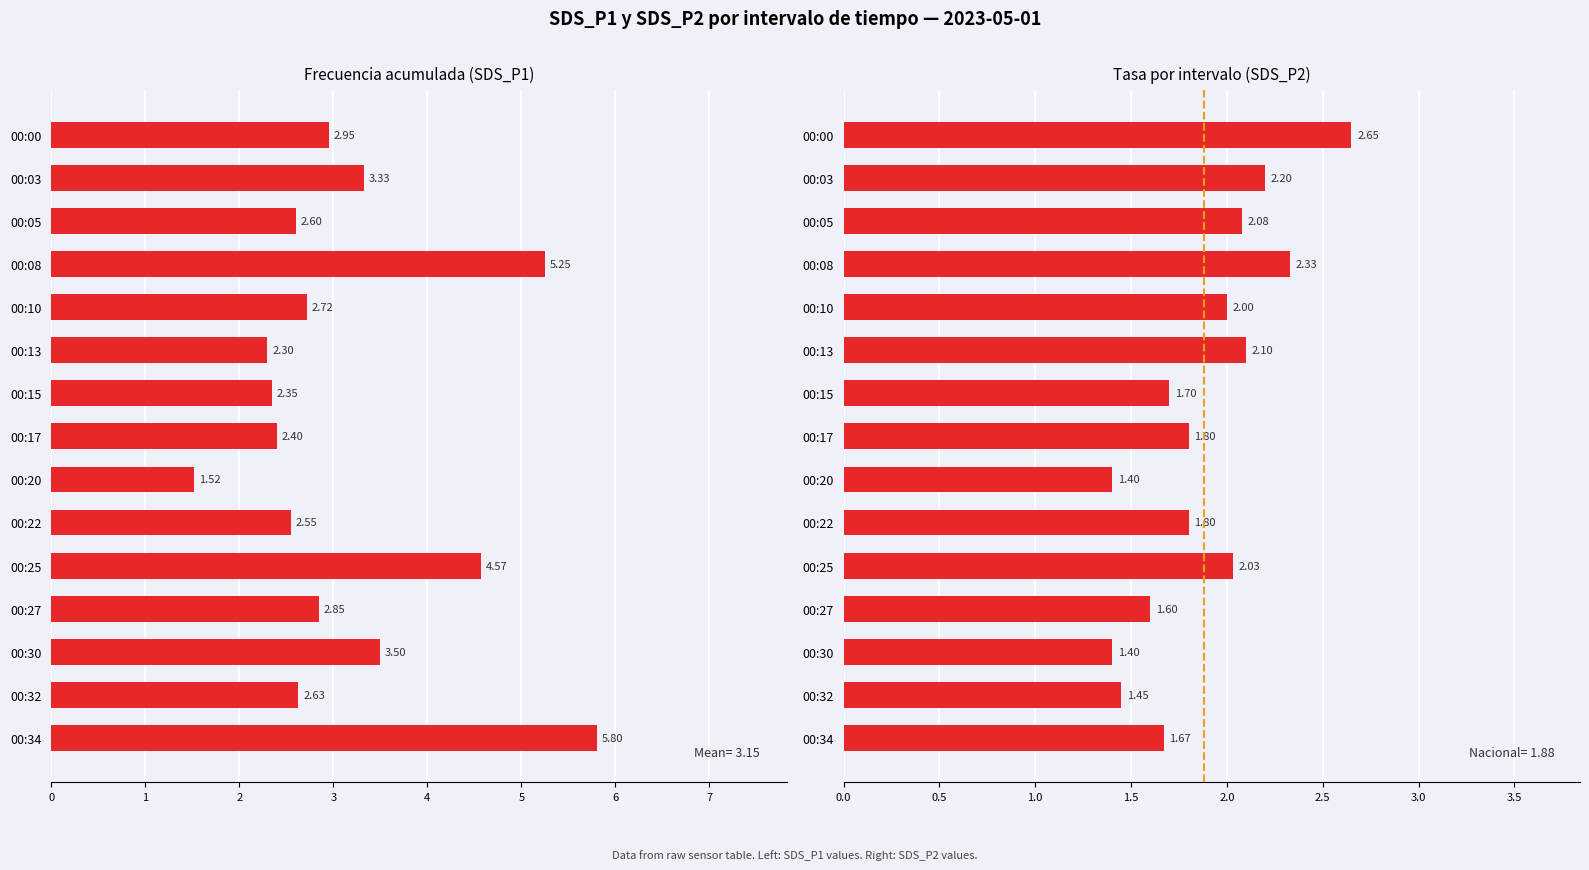

Reading left to right, extract all data points from this chart.

Avg SDS_P1: 3.0	3.3	2.6	5.2	2.7	2.3	2.4	2.4	1.5	2.5	4.6	2.9	3.5	2.6	5.8
Avg SDS_P2: 2.6	2.2	2.1	2.3	2.0	2.1	1.7	1.8	1.4	1.8	2.0	1.6	1.4	1.4	1.7